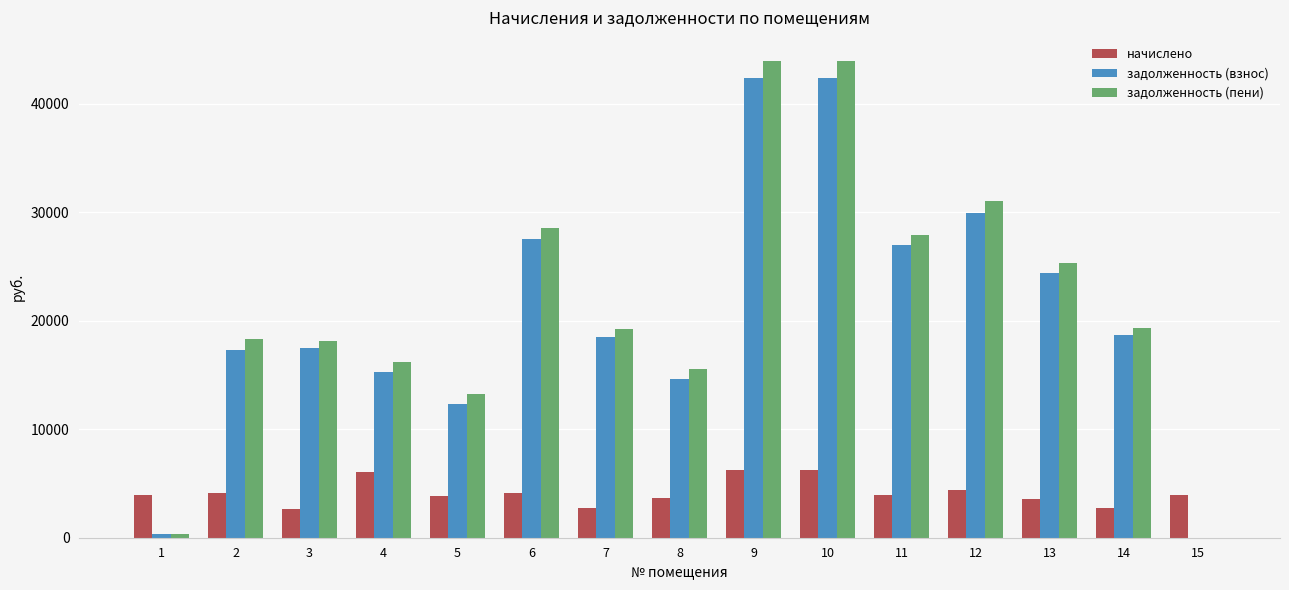

The задолженность (взнос) series shows 42403.4 at 10. True or false?

True